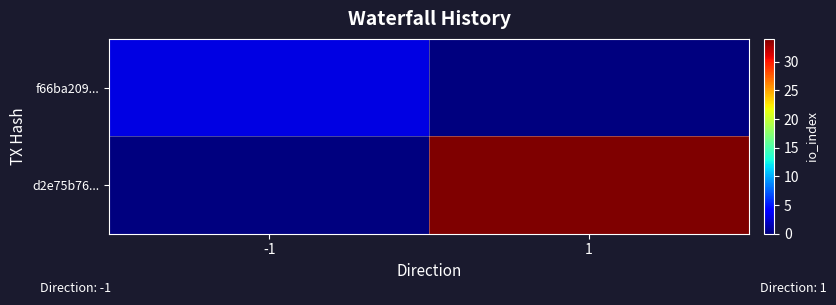

Reading right to left, what are all the values shown in this chart?

f66ba209...: 1=0	-1=3
d2e75b76...: 1=34	-1=0